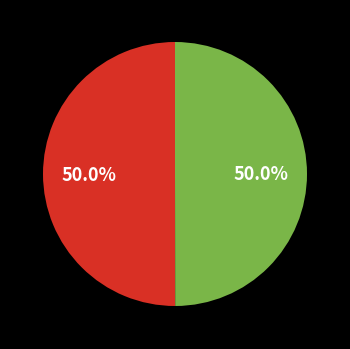

How many segments does this pie chart have?

2